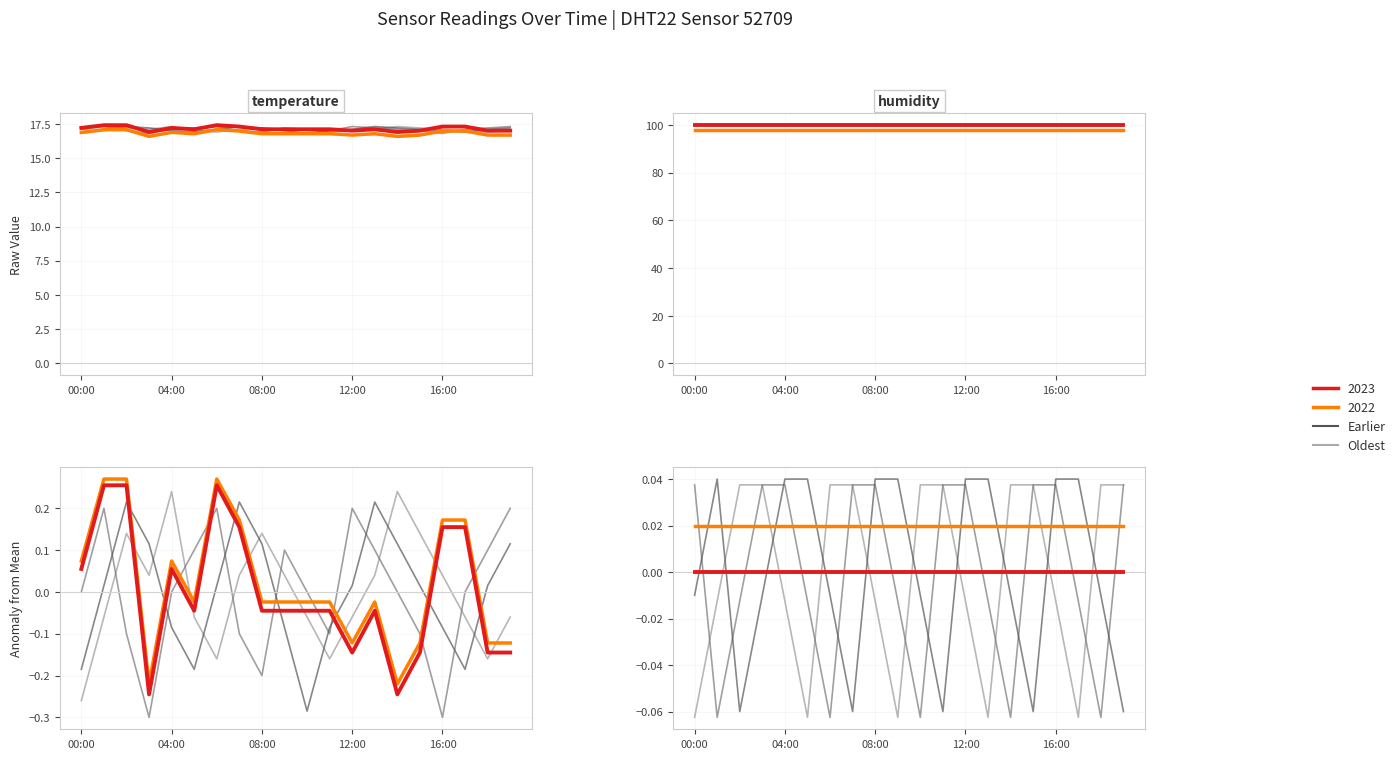

Is this an area chart (filled region under the line)?

No